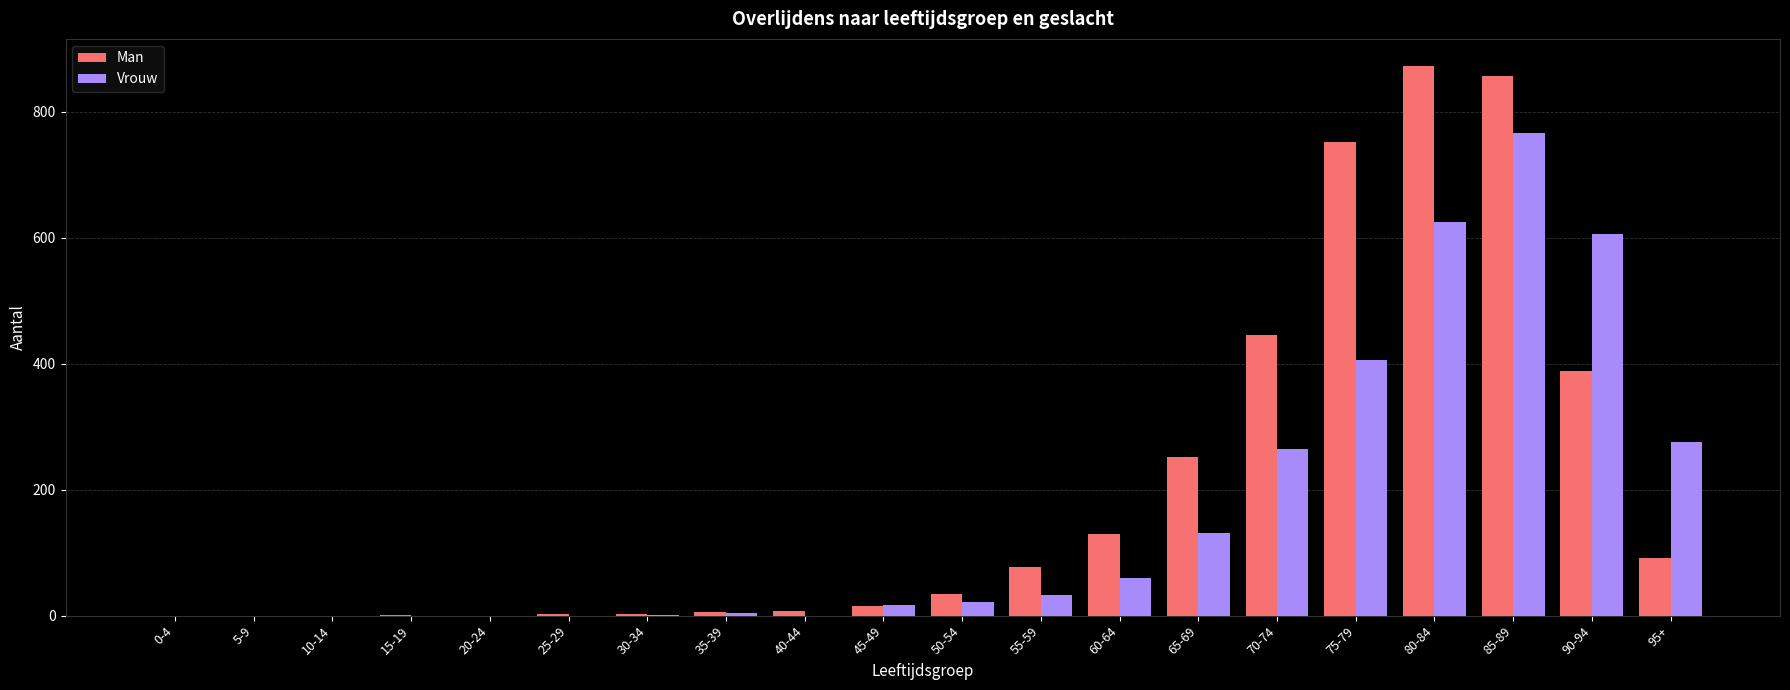

What is the maximum value for Vrouw?

766